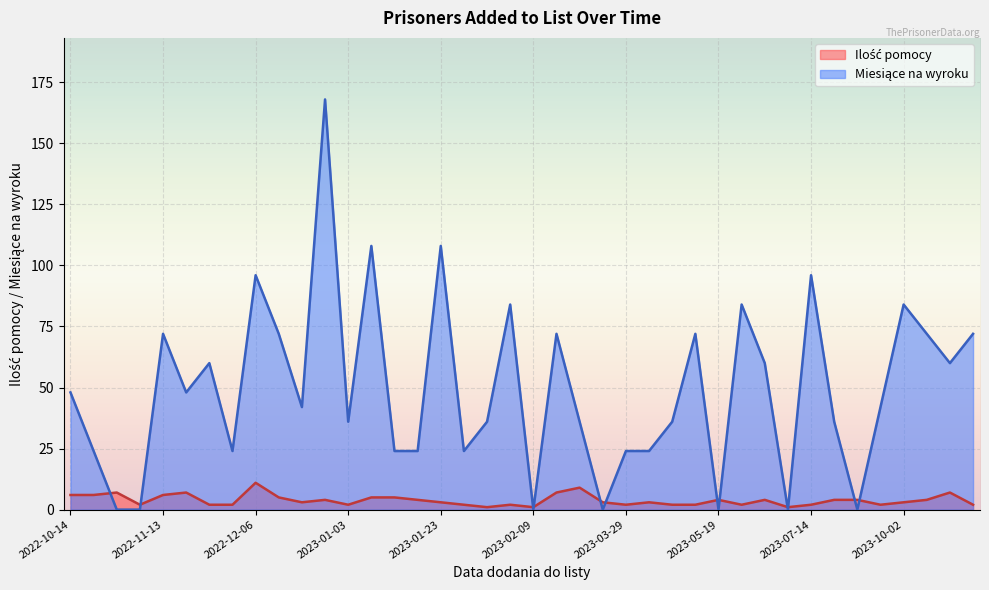

What is the sum of all Miesiące na wyroku values?

1968